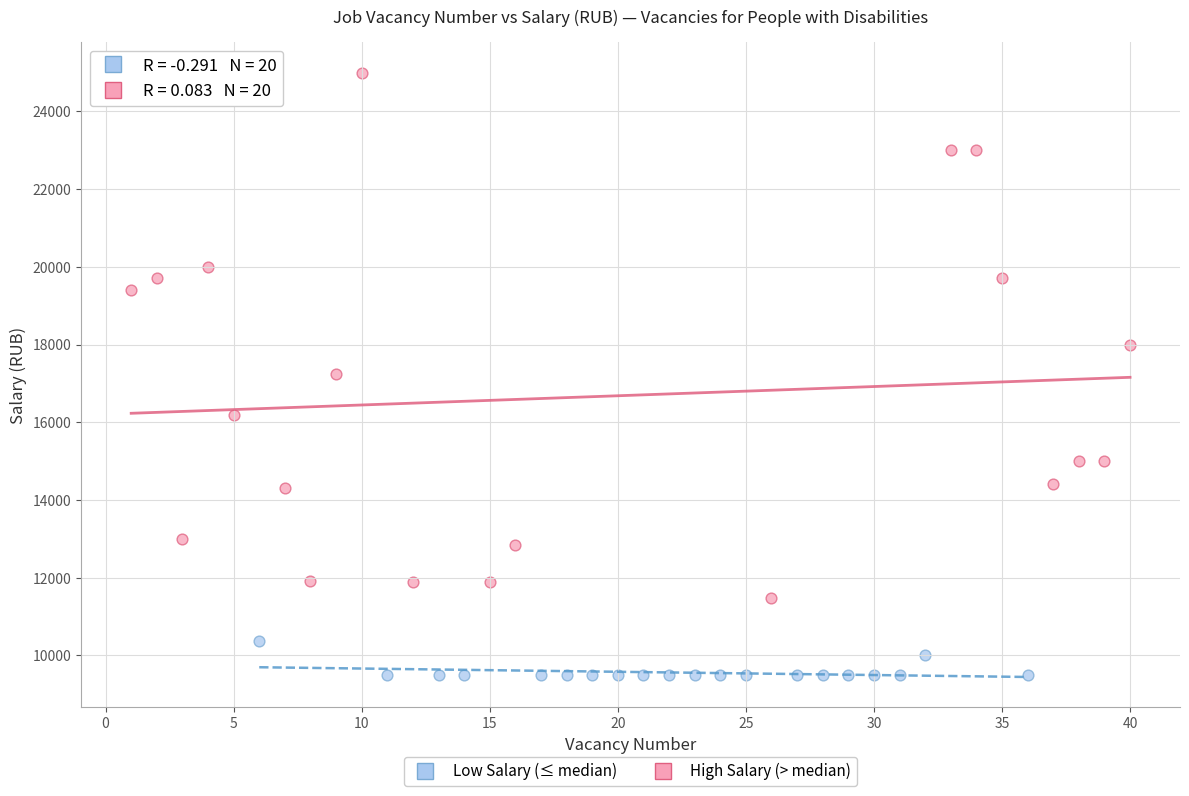

Which series has the widest spread of Y values?

High Salary (> median)